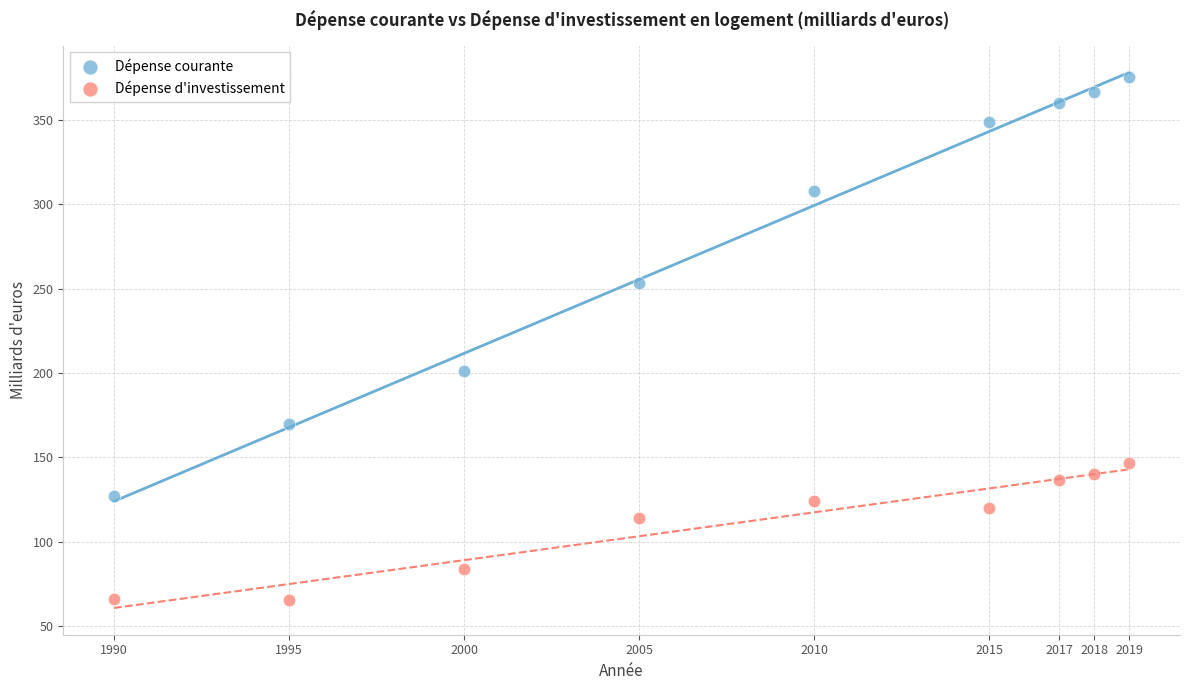

What are all the series names shown in the legend?

Dépense courante, Dépense d'investissement